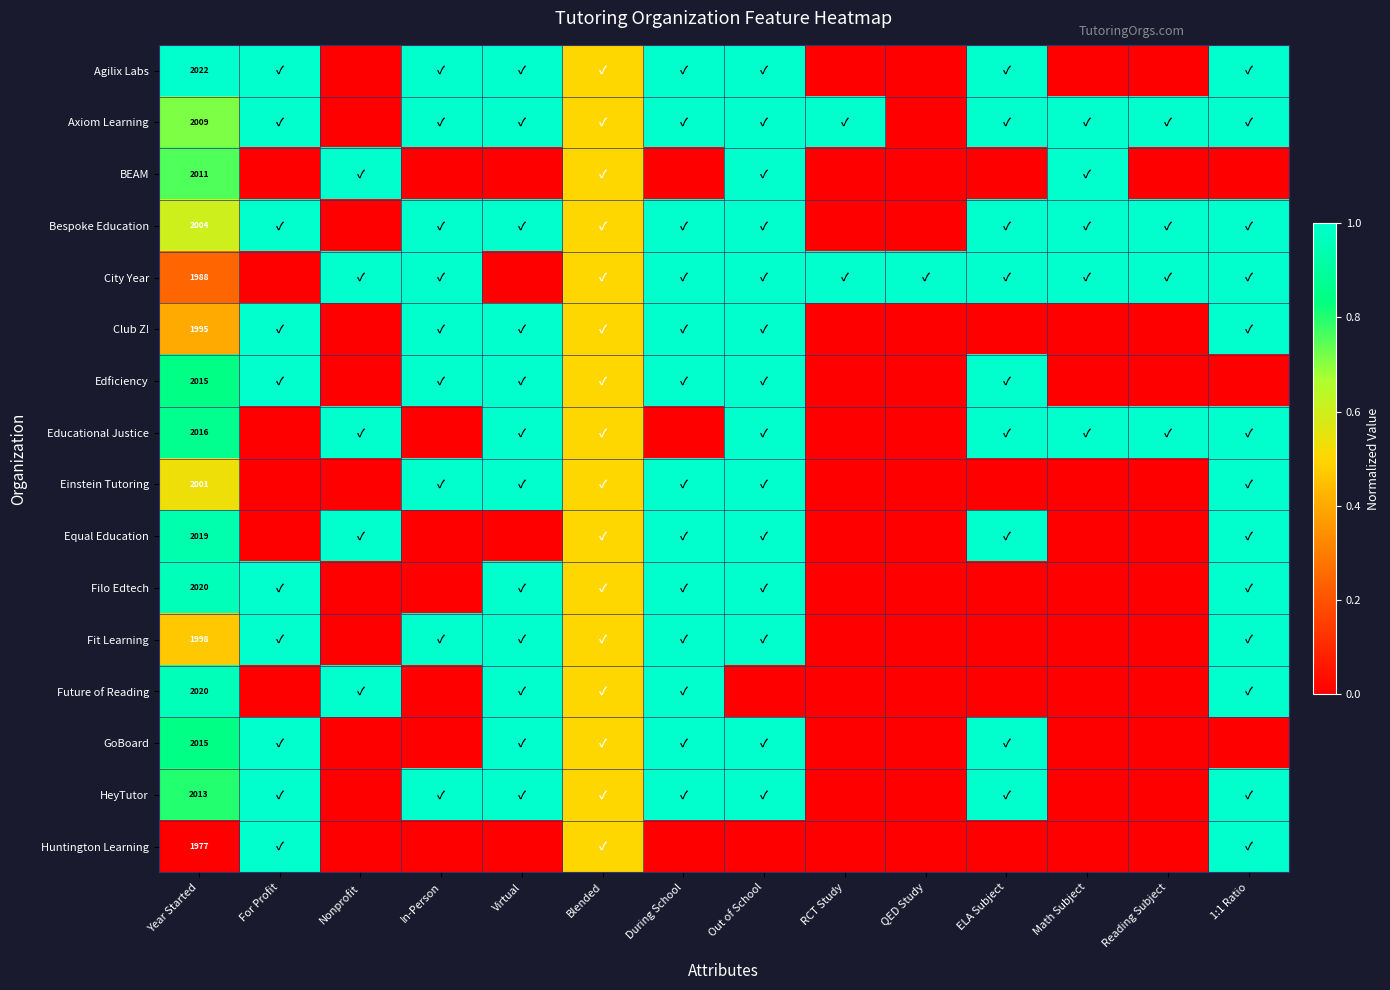

How many values in the Axiom Learning series are below 1?

4